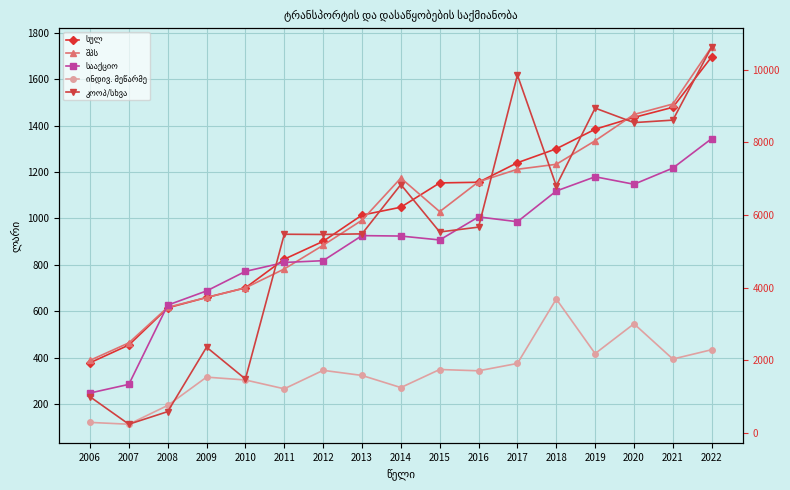

At 2015, list the series in order from smallest to largest.

ინდივ. მეწარმე, სააქციო, შპს, სულ, კოოპ/სხვა